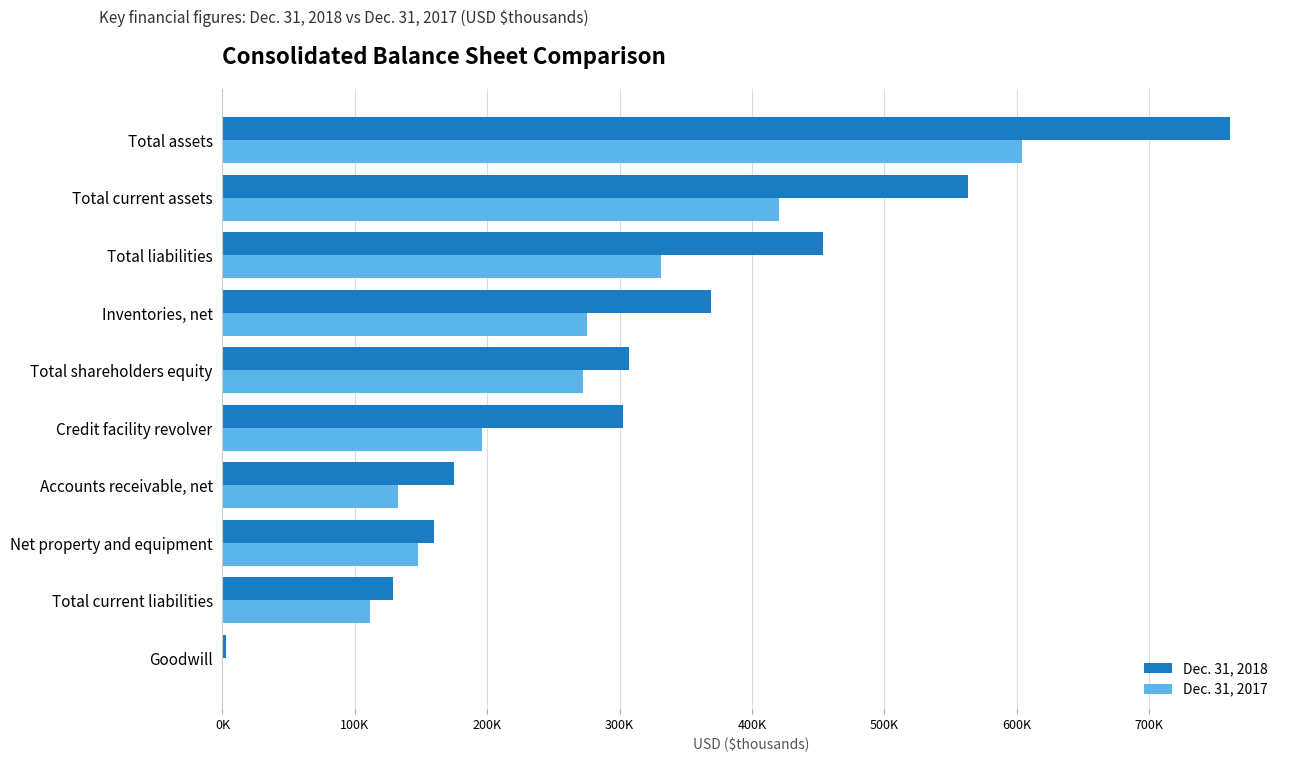

What is the difference between the maximum and minimum values in the Dec. 31, 2018 series?

758382